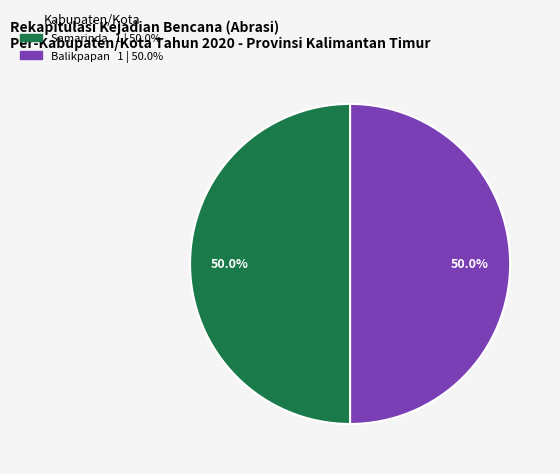

Count the number of slices in the pie.

2